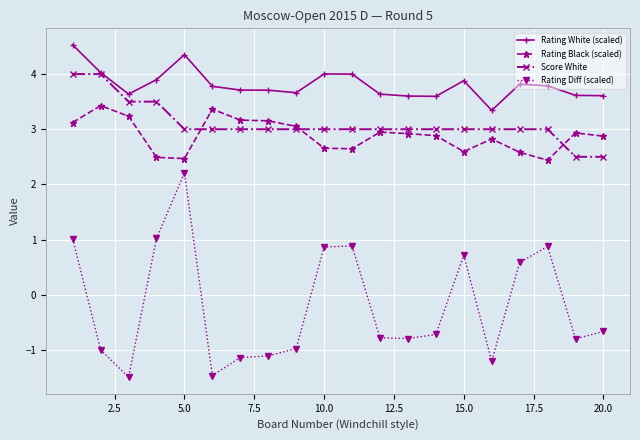

Which series has the largest total across all categories?

Rating White (scaled)